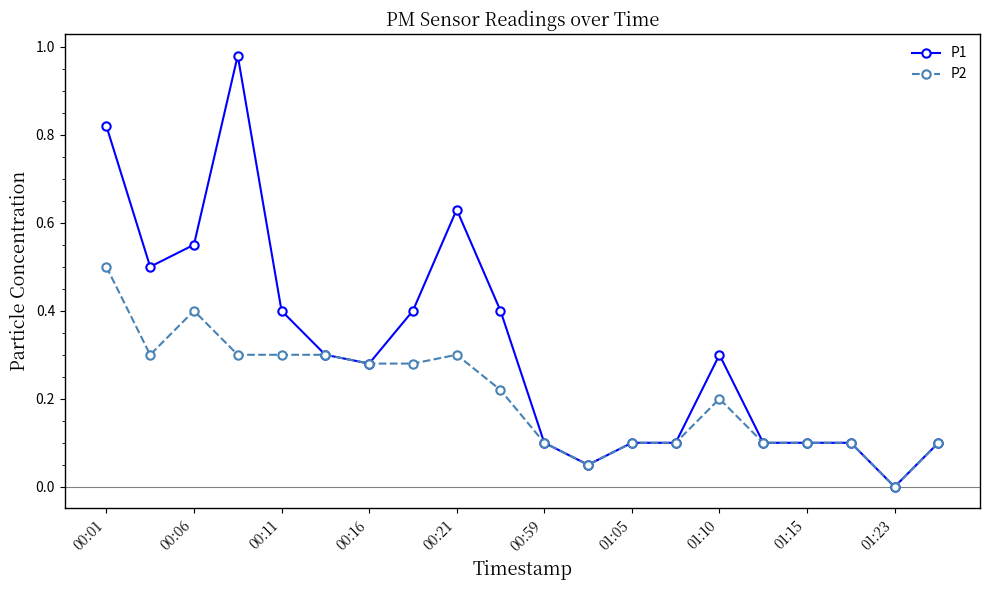

Which series has the widest spread of values?

P1